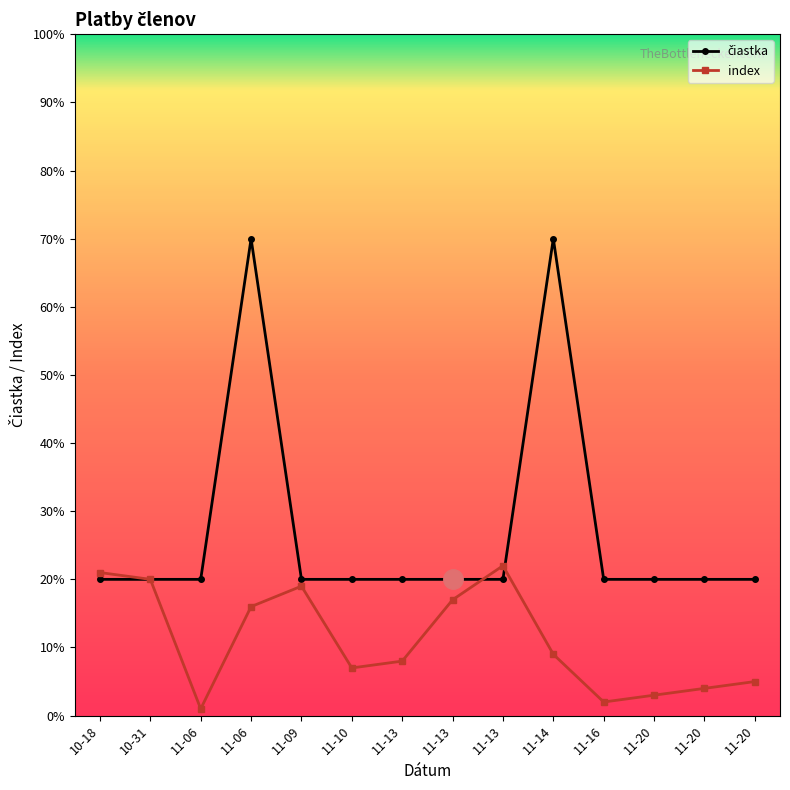

List the labels in order of čiastka value, largest first.

11-06, 11-14, 10-18, 10-31, 11-06, 11-09, 11-10, 11-13, 11-13, 11-13, 11-16, 11-20, 11-20, 11-20